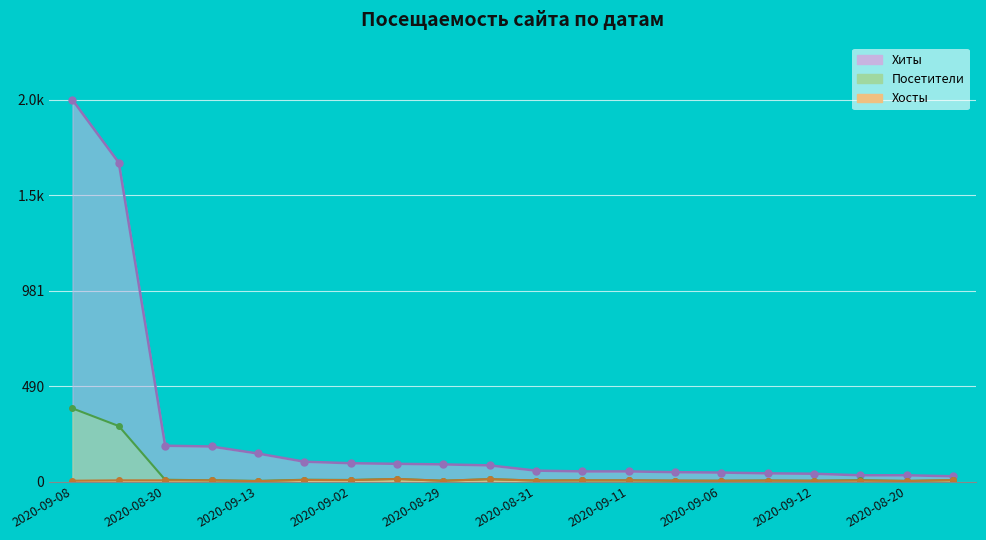

What is the approximate value of Посетители at 2020-09-02?

8